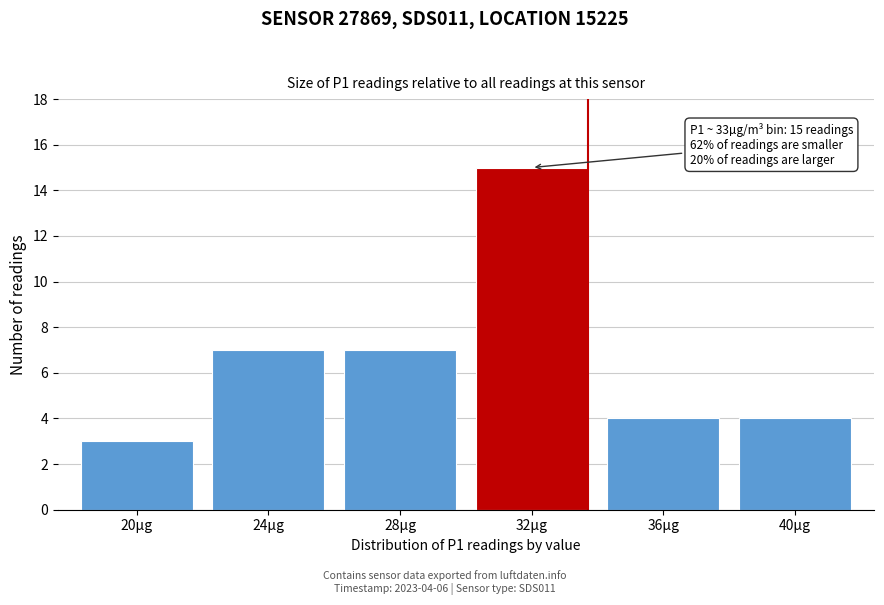

Reading right to left, extract all data points from this chart.

4	4	15	7	7	3